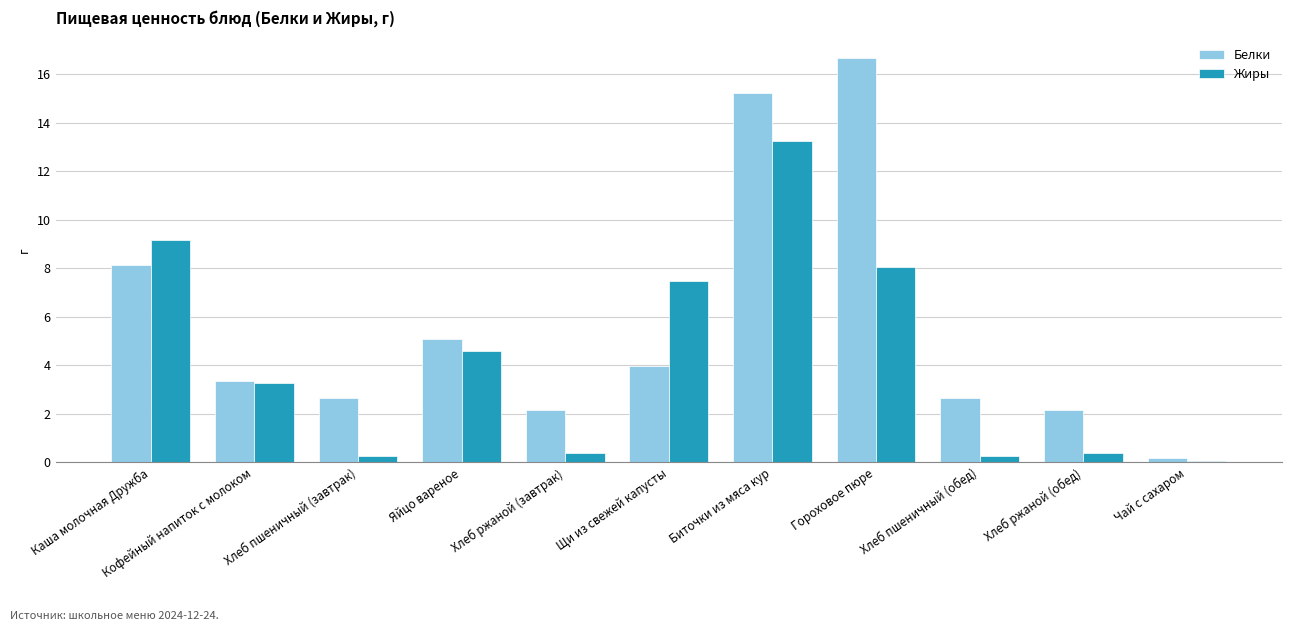

Between Каша молочная Дружба and Хлеб пшеничный (обед), which series saw the biggest shift?

Жиры